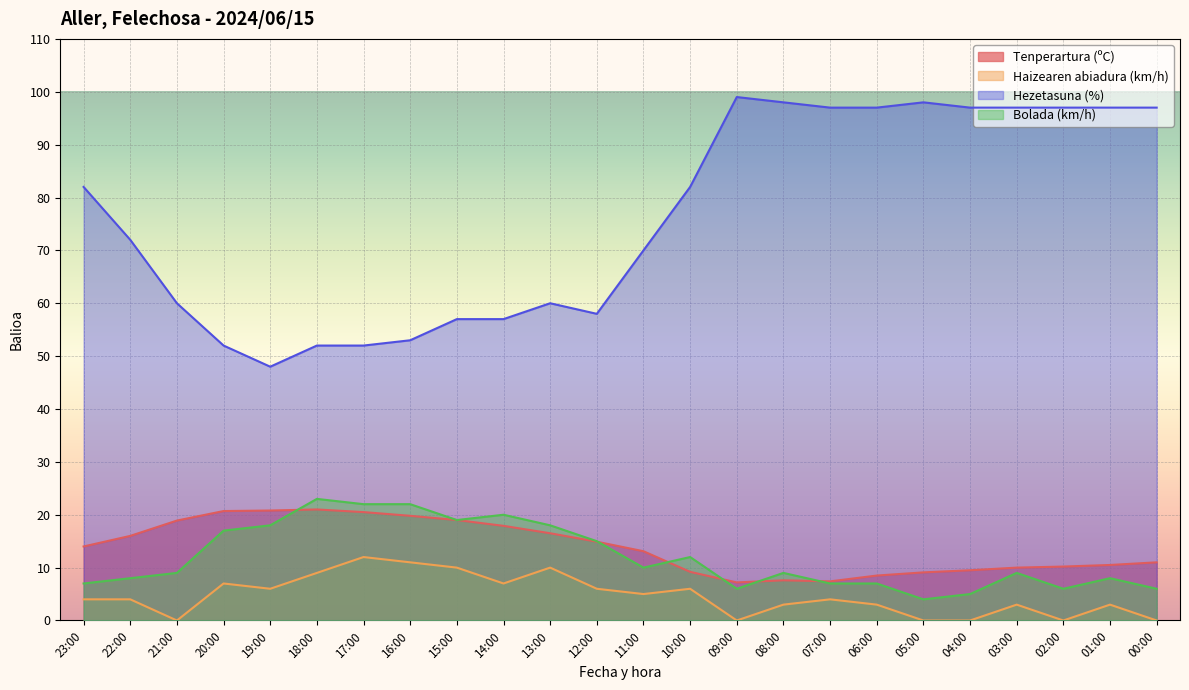

Where does the Haizearen abiadura (km/h) series first go above 4?

20:00